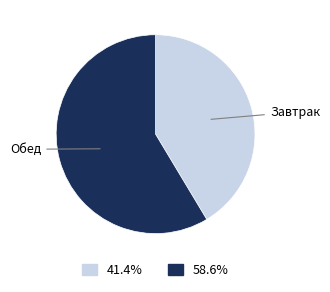

Does any single category account for the majority?

Yes